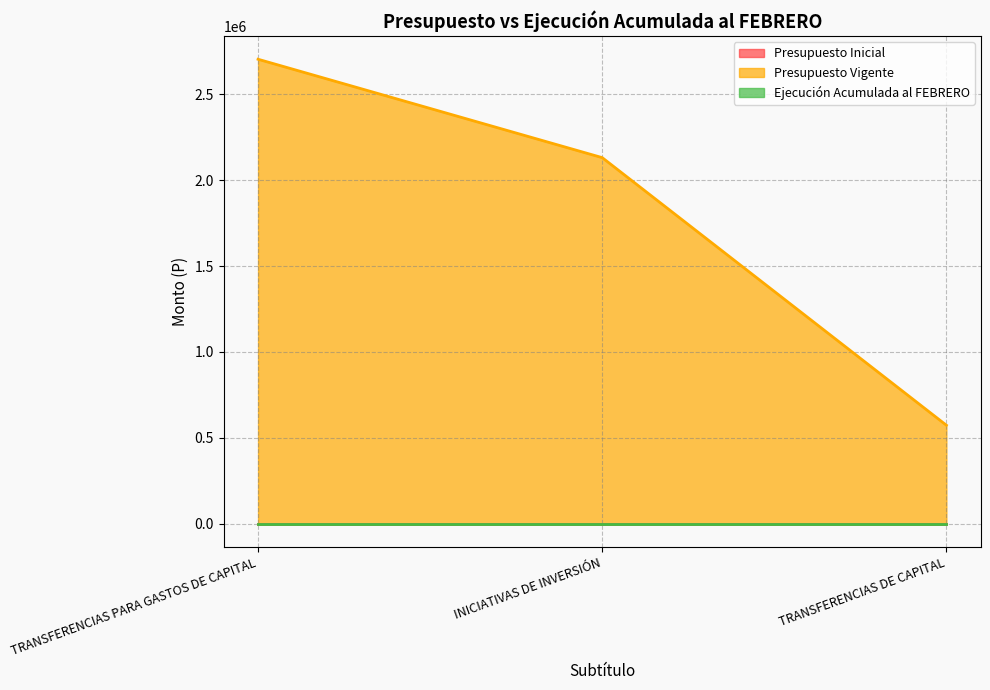

Reading left to right, list all the values displayed in this chart.

Presupuesto Inicial: TRANSFERENCIAS PARA GASTOS DE CAPITAL=0	INICIATIVAS DE INVERSIÓN=0	TRANSFERENCIAS DE CAPITAL=0
Presupuesto Vigente: TRANSFERENCIAS PARA GASTOS DE CAPITAL=2704520	INICIATIVAS DE INVERSIÓN=2131450	TRANSFERENCIAS DE CAPITAL=573070
Ejecución Acumulada al FEBRERO: TRANSFERENCIAS PARA GASTOS DE CAPITAL=0	INICIATIVAS DE INVERSIÓN=0	TRANSFERENCIAS DE CAPITAL=0